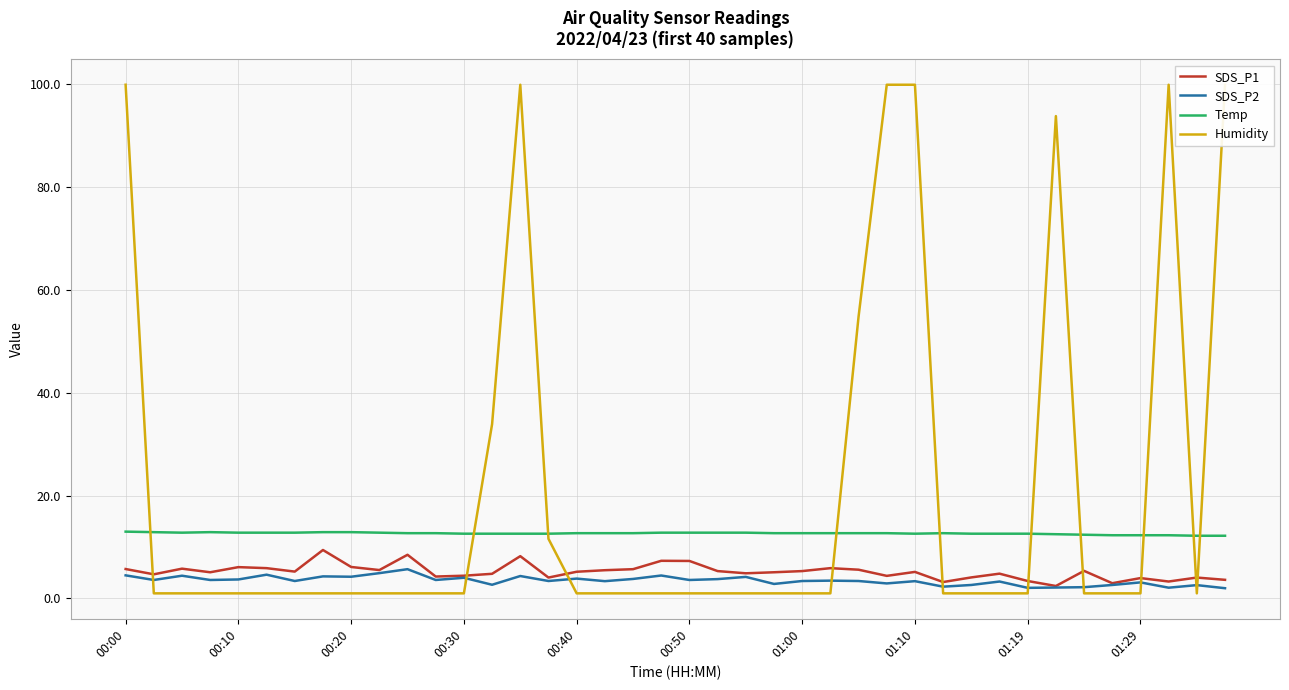

True or false: SDS_P2 and Temp cross at least once.

False